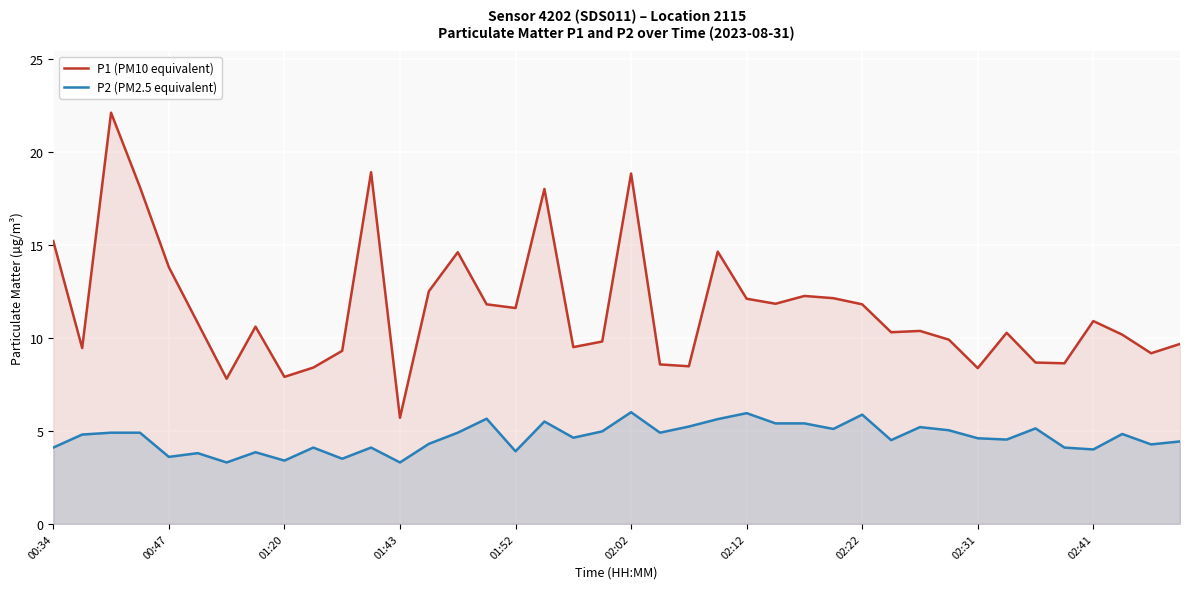

True or false: P1 (PM10 equivalent) and P2 (PM2.5 equivalent) cross at least once.

False